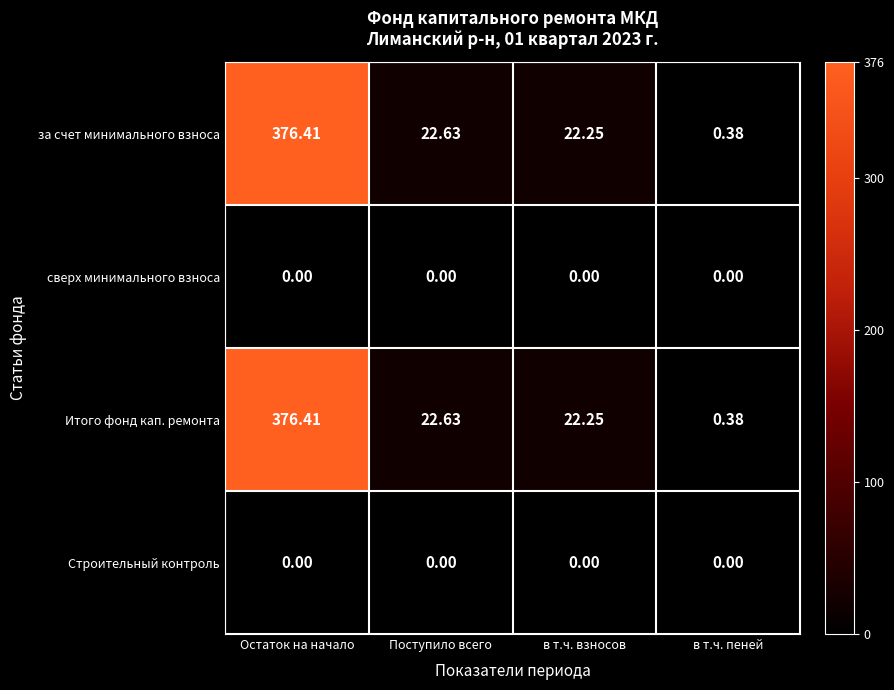

At which label does Итого фонд кап. ремонта reach its minimum?

в т.ч. пеней